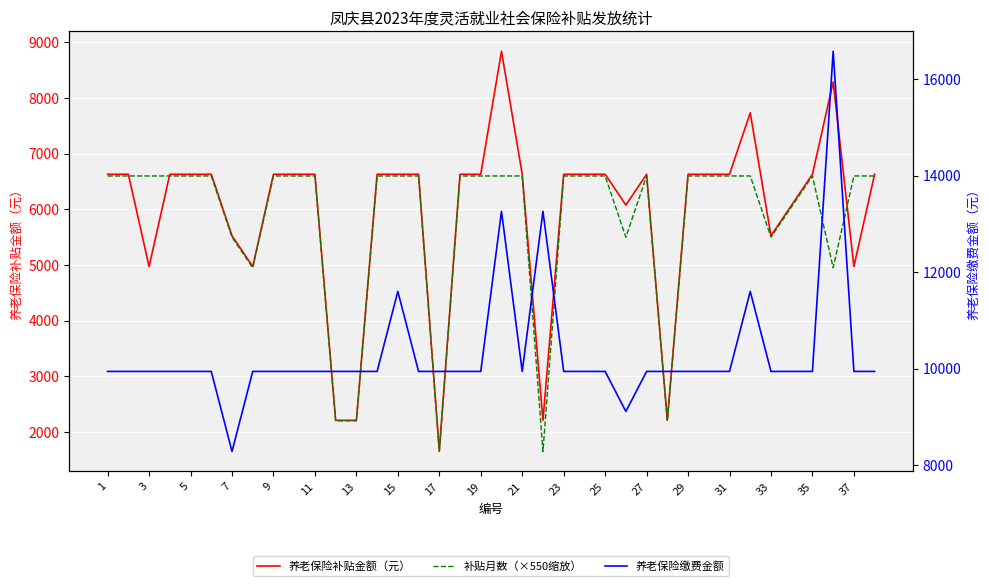

True or false: 养老保险补贴金额（元） has more than 0 points higher than both neighbors.

True